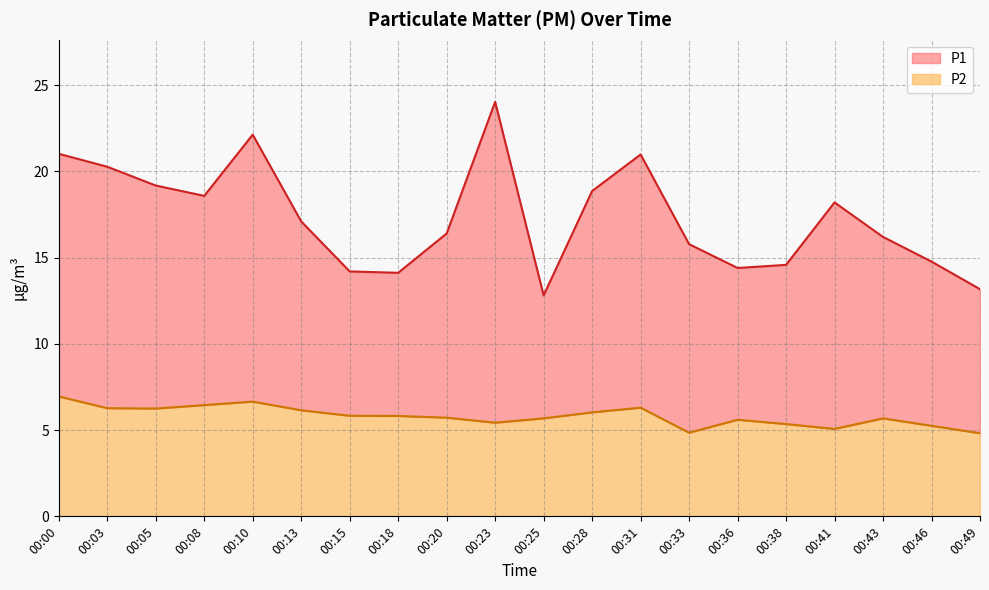

At which label does P2 reach its peak?

00:00